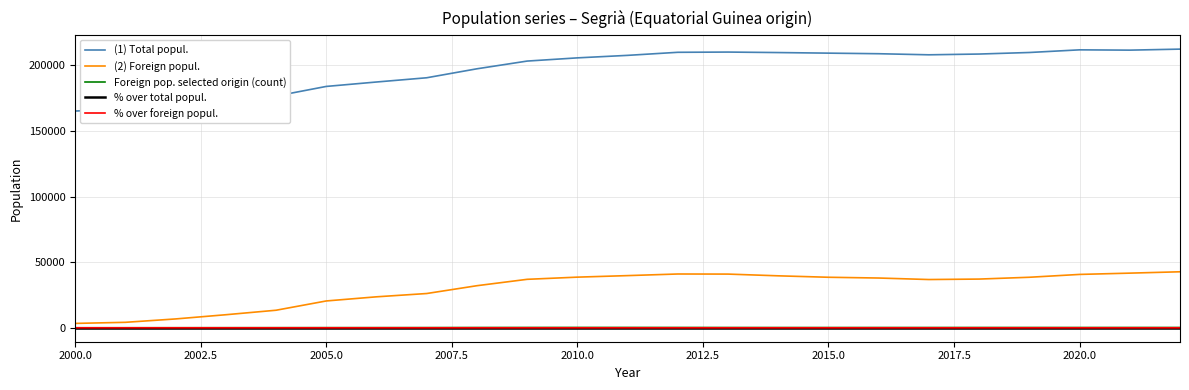

Is it true that (1) Total popul. equals 69775.4 at 2022.5?

False